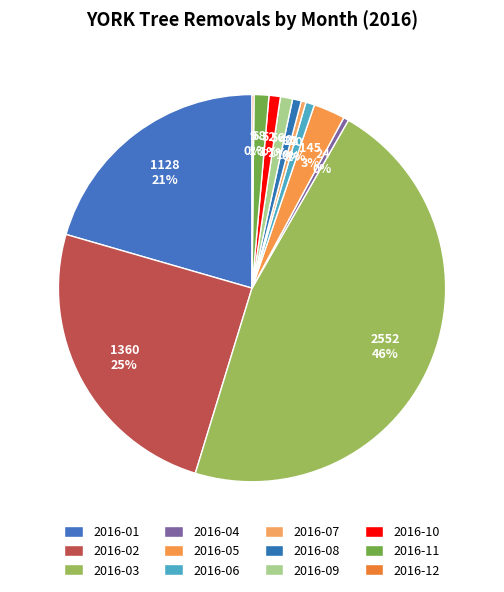

Is 2016-06 the majority of the pie?

No